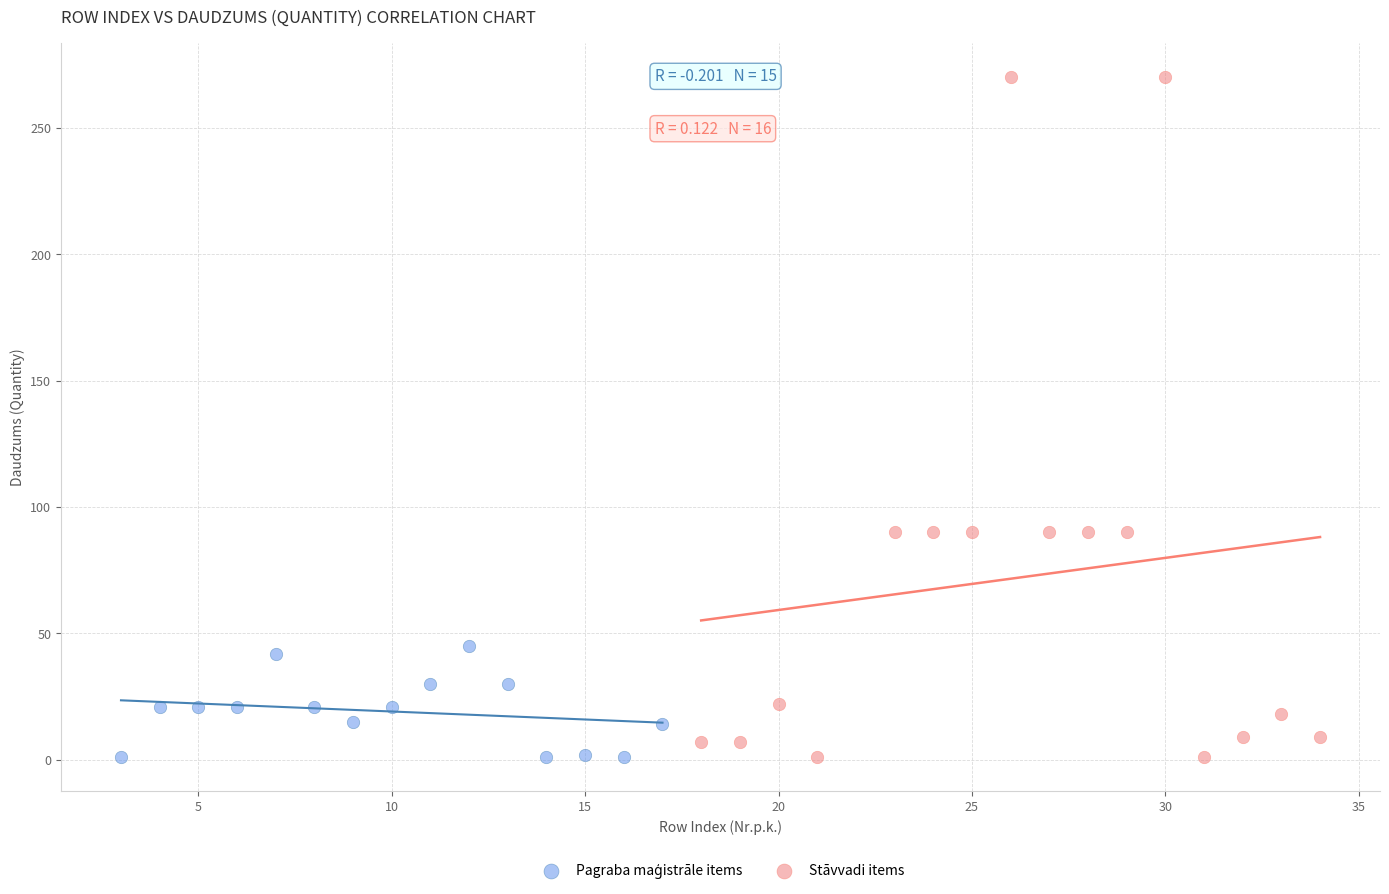

Which series reaches the maximum Y coordinate?

Stāvvadi items